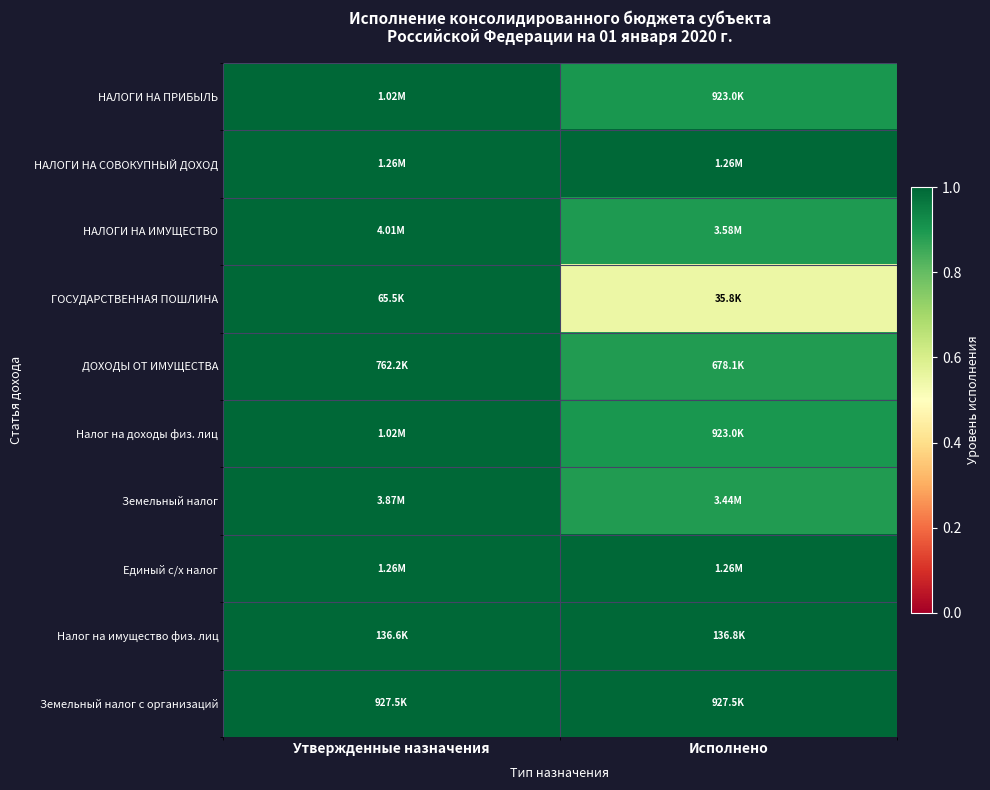

How many categories are shown in the chart?

2